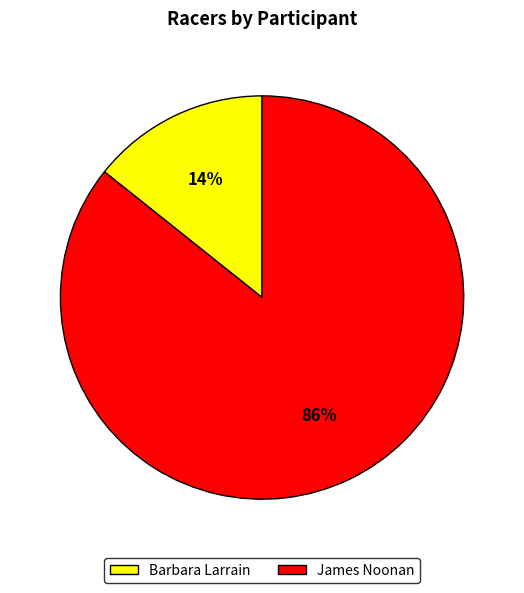

Which category has the biggest portion of the pie?

James Noonan